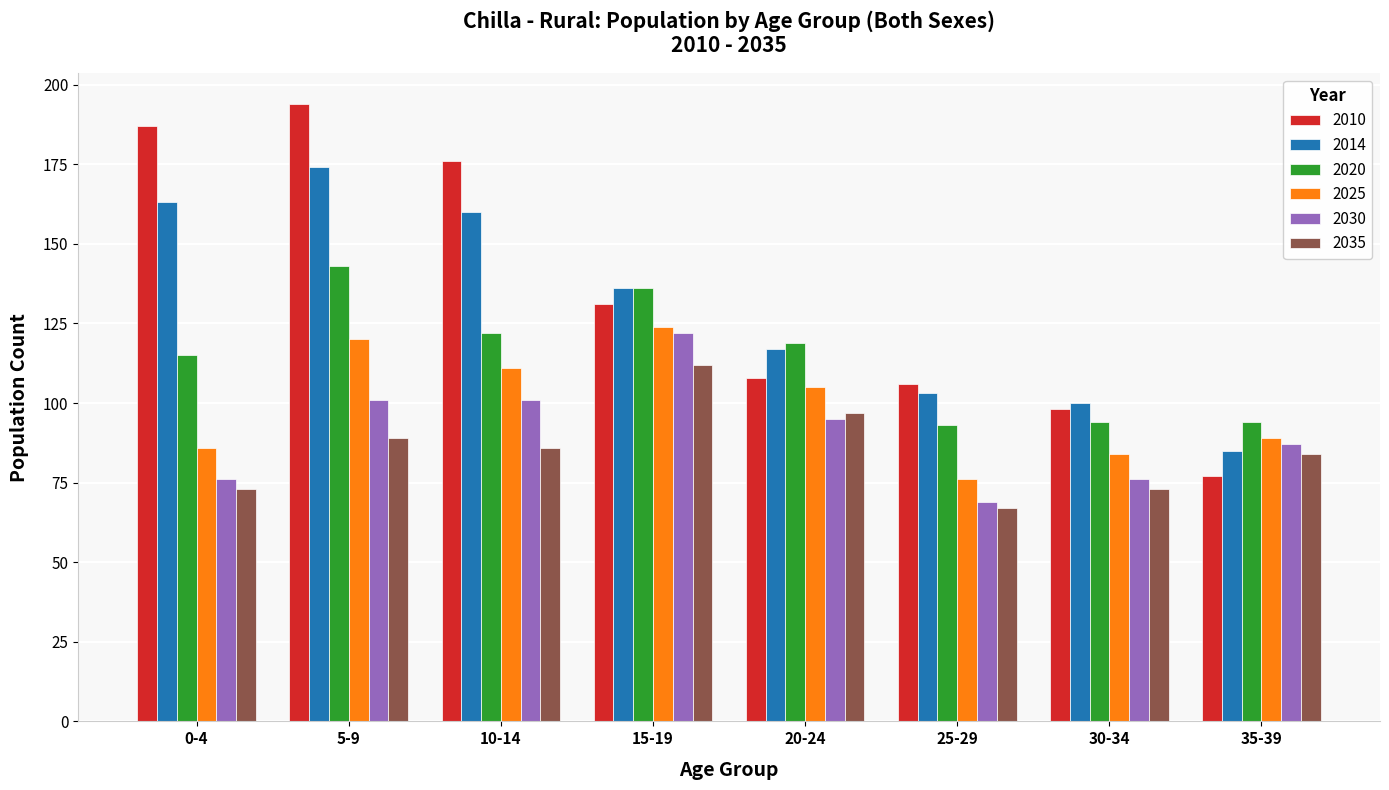

At how many categories does at least one series exceed 149?

3